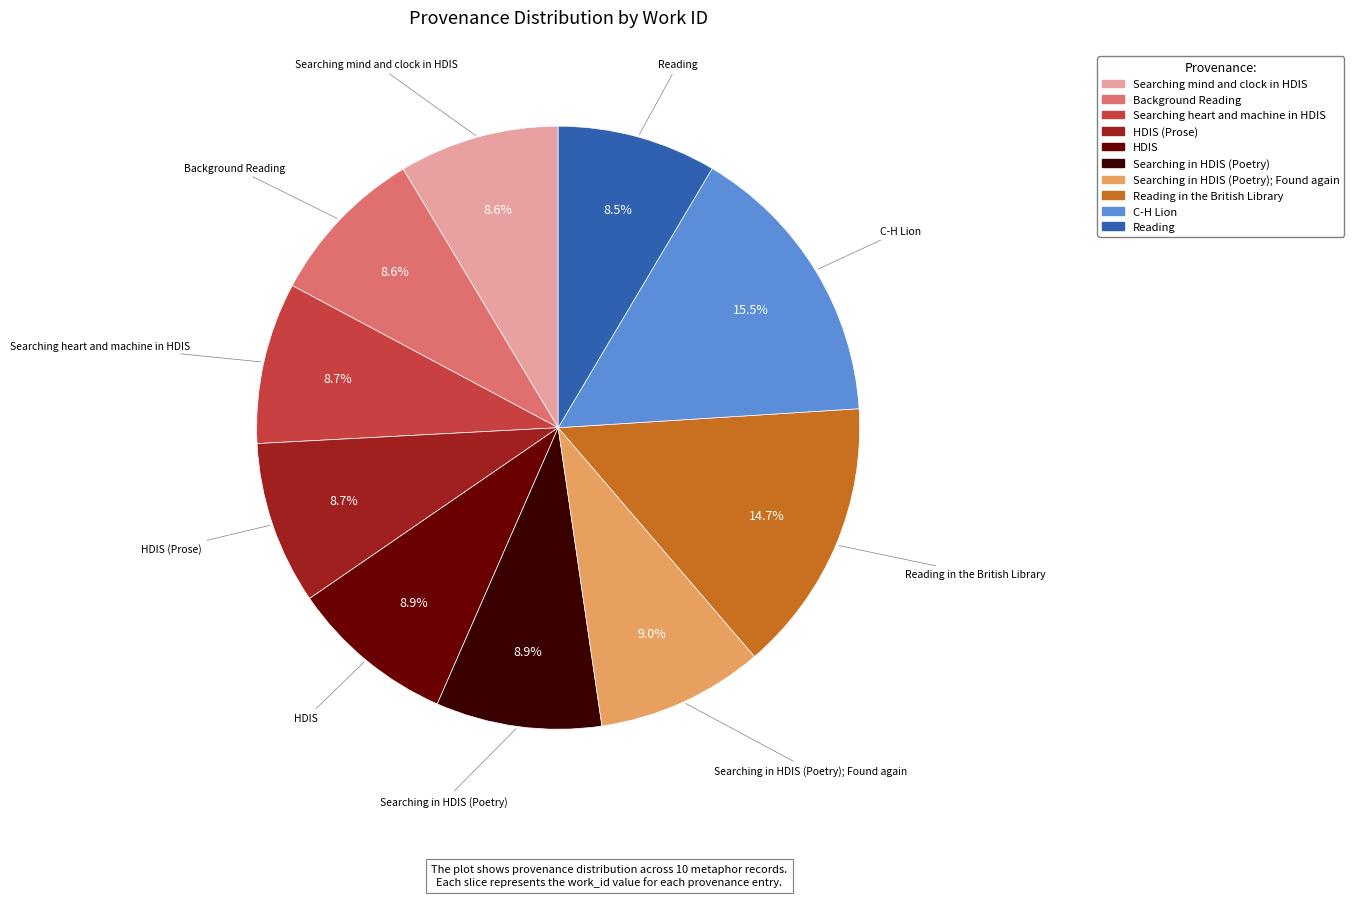

Is there any slice that represents more than half of the pie?

No